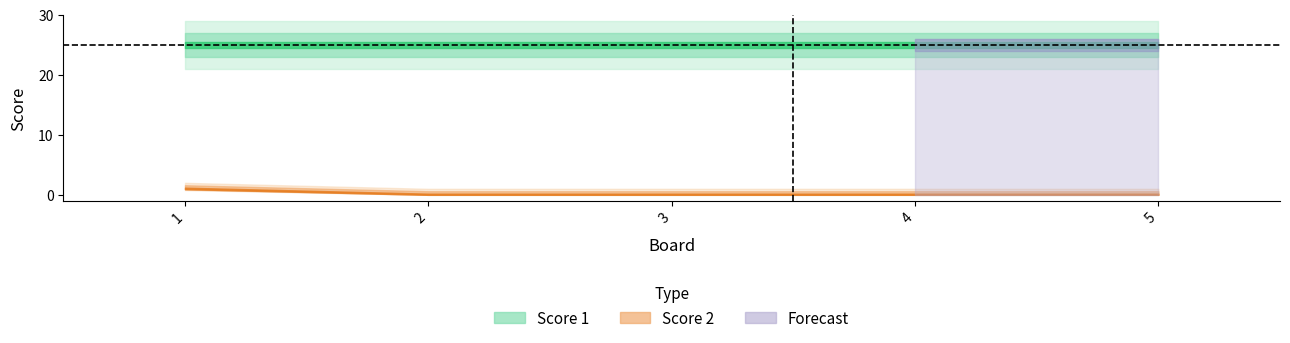

Where is Score 2 nearest to the value 0?

2